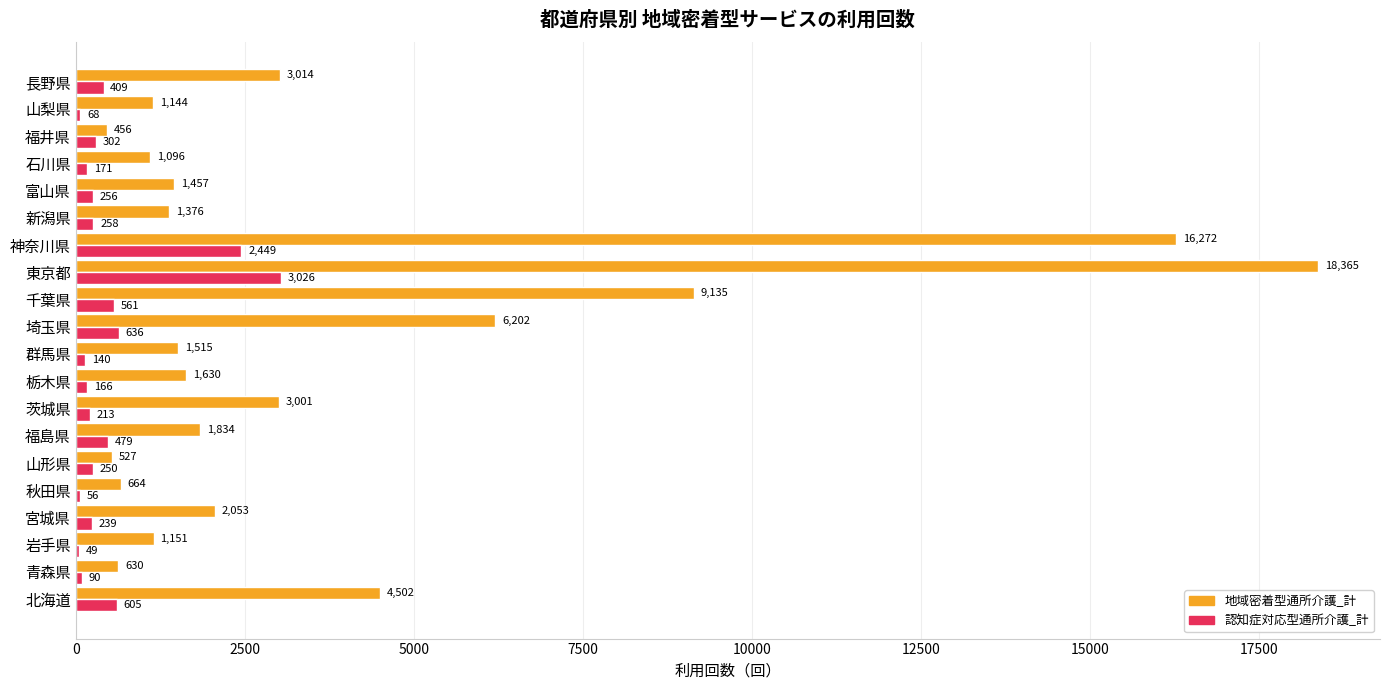

The value of 地域密着型通所介護_計 at 秋田県 is 664. True or false?

True